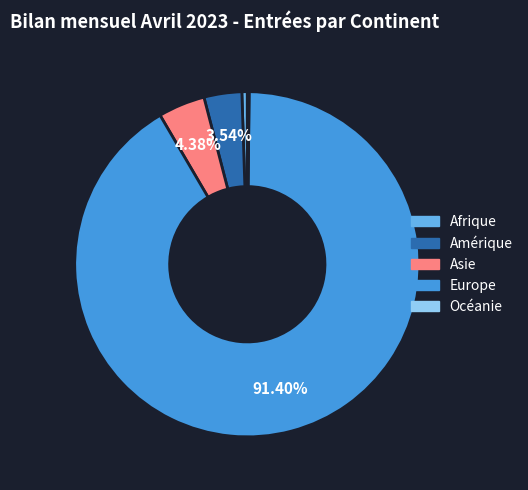

What percentage is the Europe slice, to the nearest percent?

91%